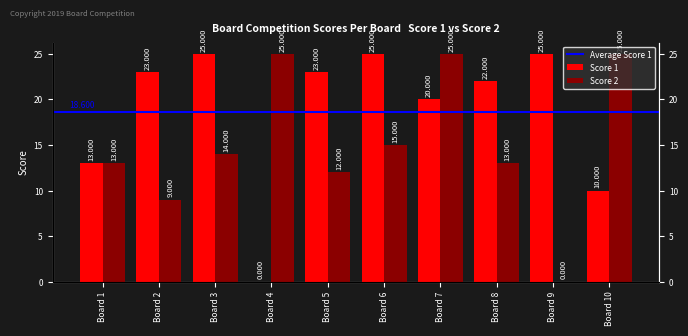

What is the difference between the second highest and second lowest values in the Score 2 series?

16